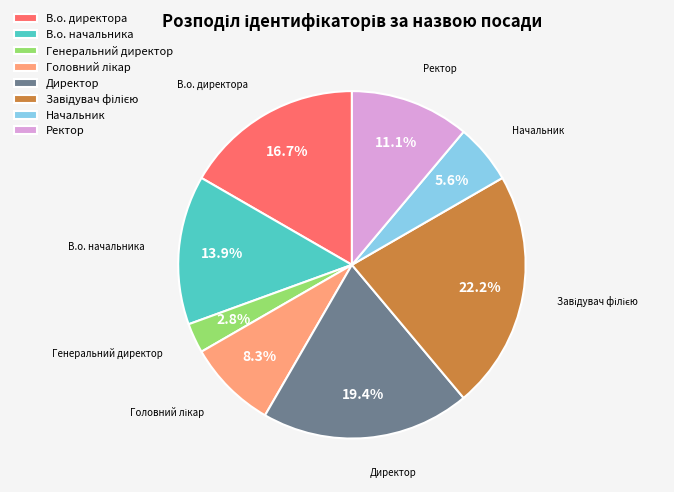

How much of the chart is everything except Начальник?

94.4%